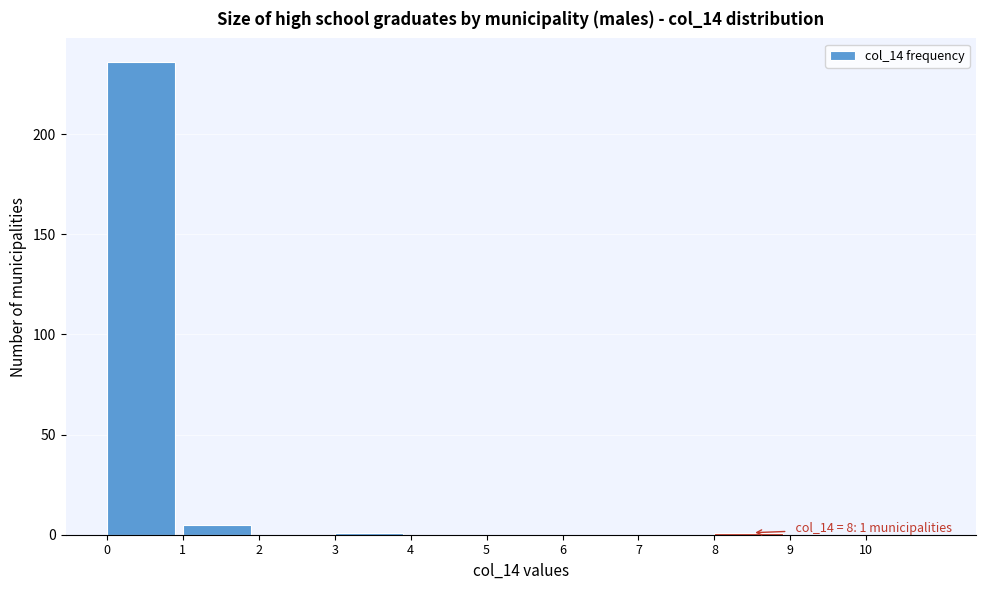

Reading left to right, transcribe all the data shown in this chart.

0=236	1=5	2=0	3=1	4=0	5=0	6=0	7=0	8=1	9=0	10=0